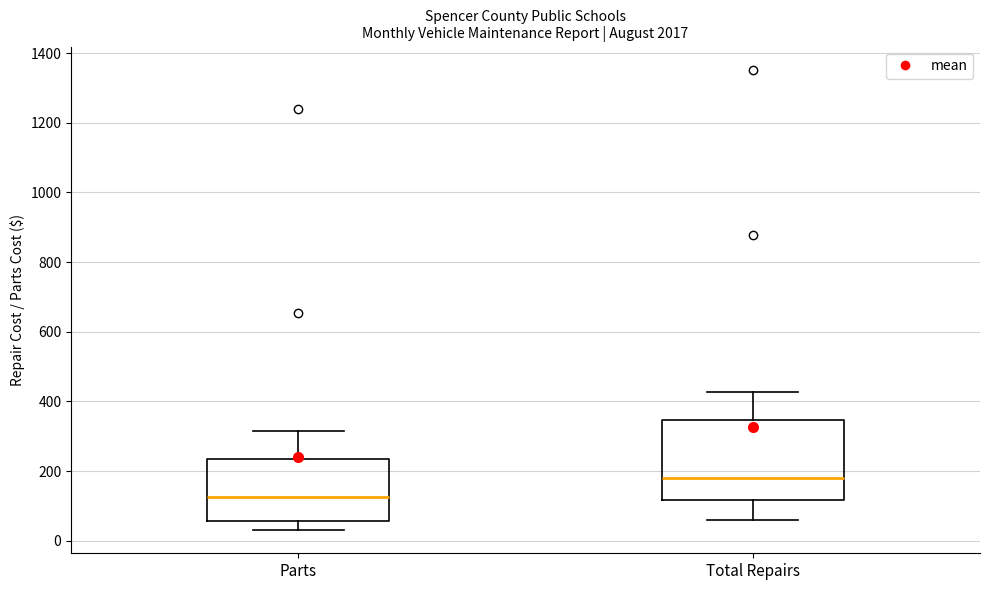

Reading left to right, transcribe this box plot: for each box, give where its median line is, the range the box spans, and where its two whiskers end, as read against the y-axis. The values are not printed on the chart, so give them approximately, as read against the axis.

Parts: median 120, box 60 to 240, whiskers 40 to 320
Total Repairs: median 180, box 120 to 340, whiskers 60 to 420